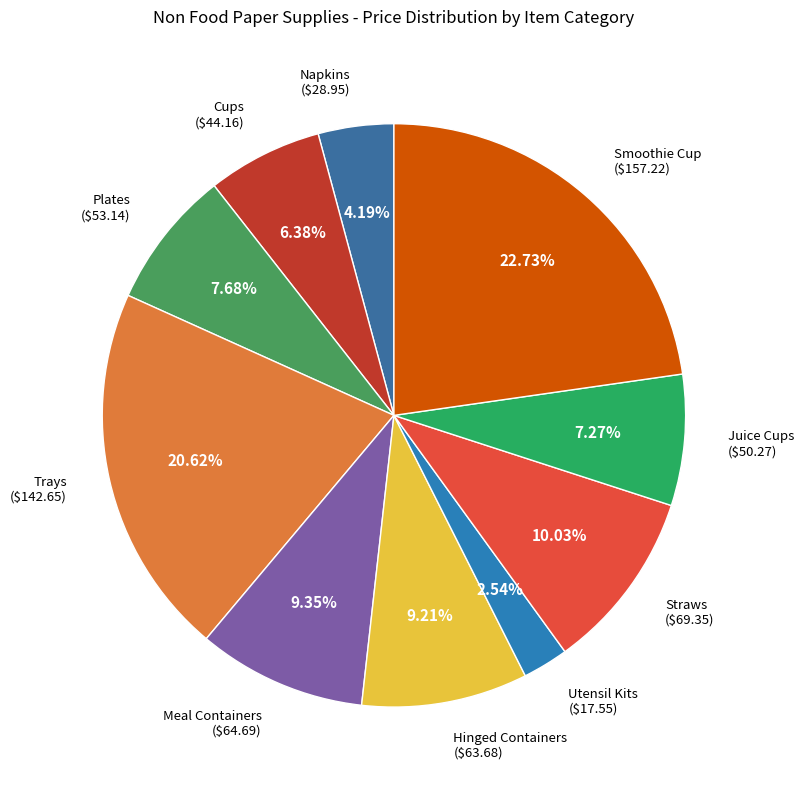

How many slices are in this pie chart?

10